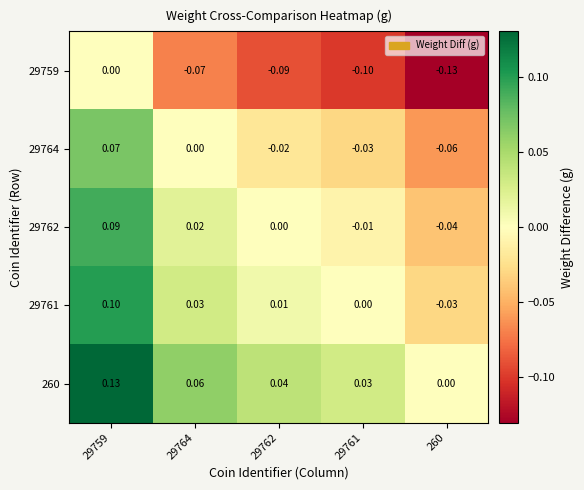

Is the value of 29764 at 29762 greater than the value of 260 at 260?

No